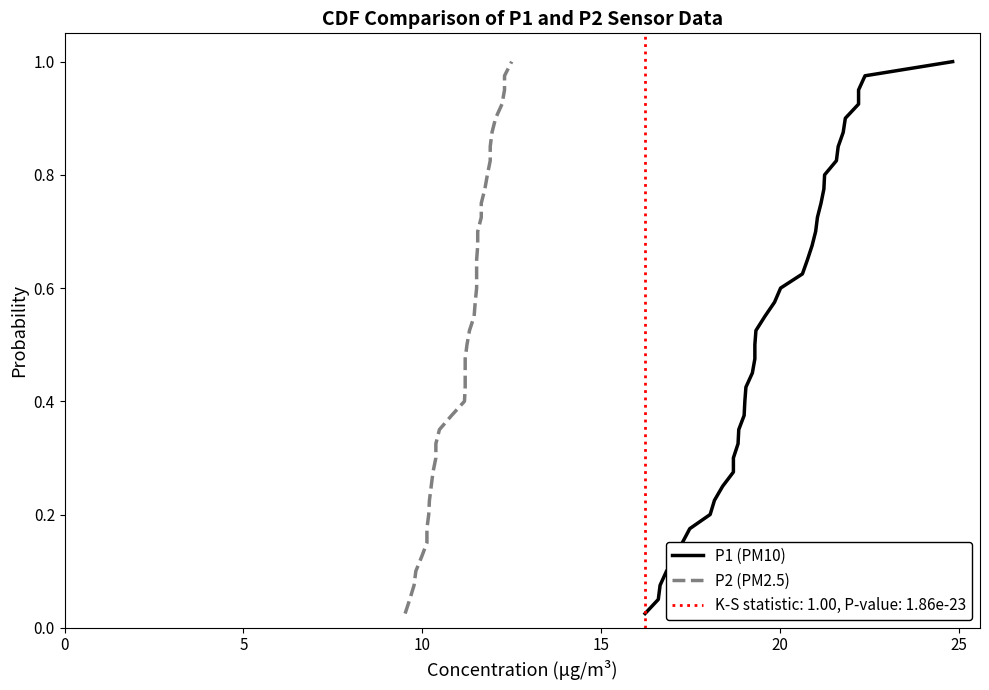

True or false: P1 (PM10) and P2 (PM2.5) cross at least once.

False